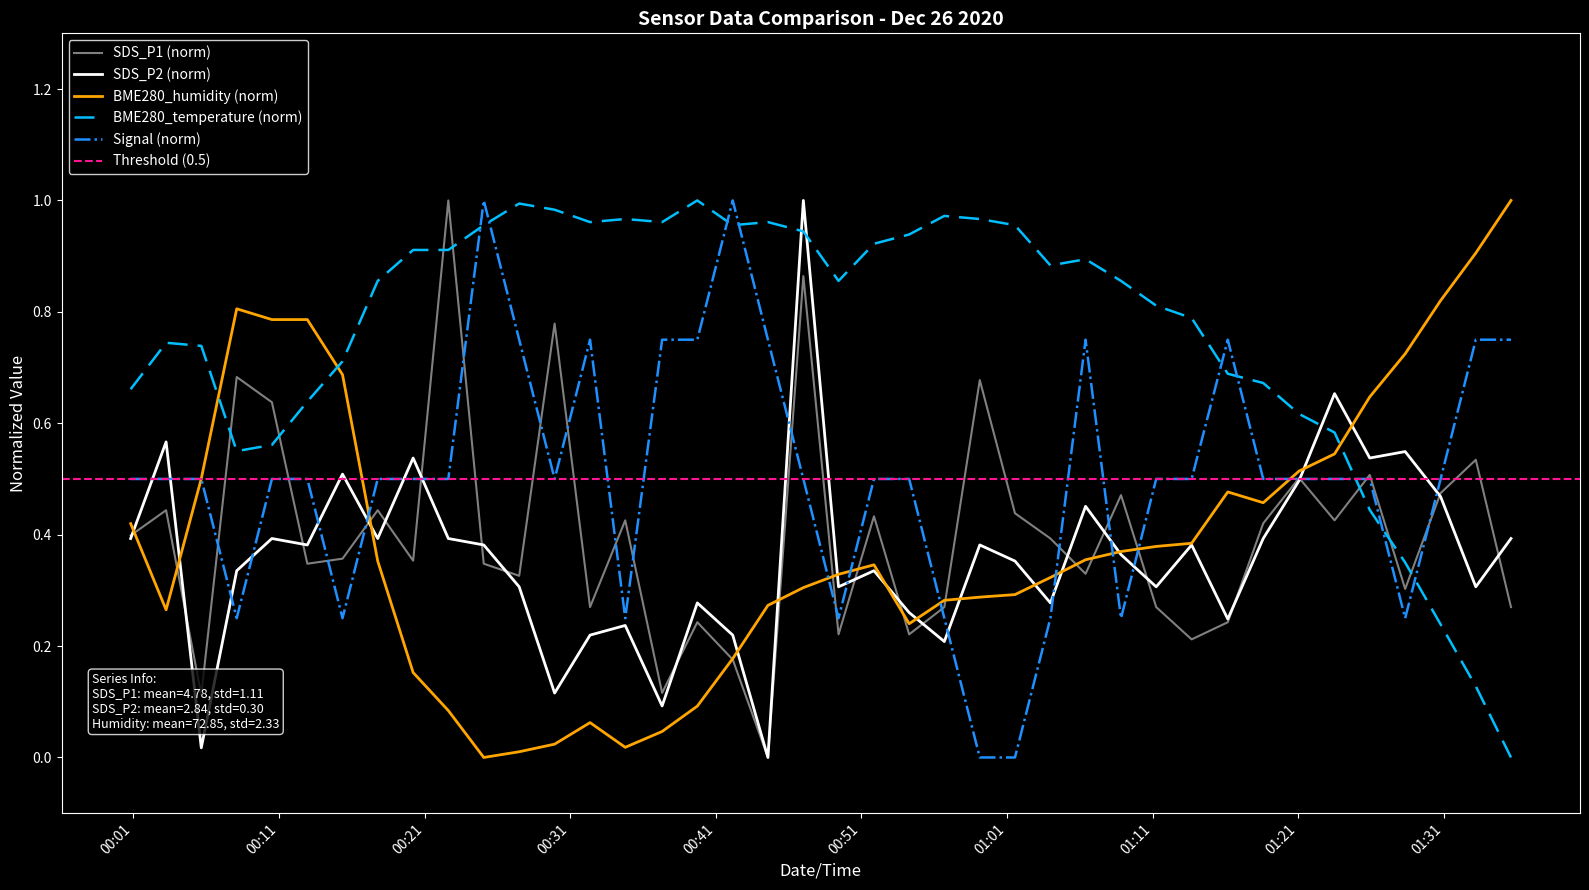

What is the total value across all series at 2020/12/26 01:08:50?

2.3